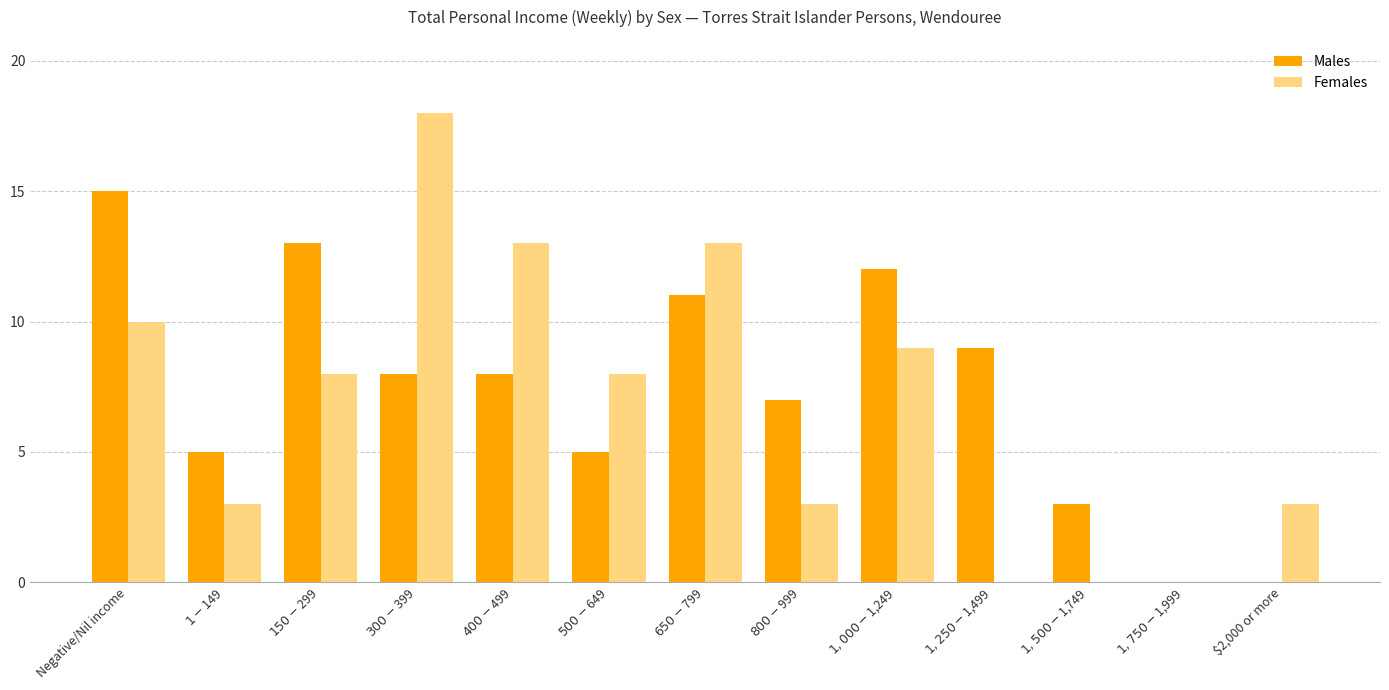

Reading left to right, what are all the values shown in this chart?

Males: Negative/Nil income=15	$1-$149=5	$150-$299=13	$300-$399=8	$400-$499=8	$500-$649=5	$650-$799=11	$800-$999=7	$1,000-$1,249=12	$1,250-$1,499=9	$1,500-$1,749=3	$1,750-$1,999=0	$2,000 or more=0
Females: Negative/Nil income=10	$1-$149=3	$150-$299=8	$300-$399=18	$400-$499=13	$500-$649=8	$650-$799=13	$800-$999=3	$1,000-$1,249=9	$1,250-$1,499=0	$1,500-$1,749=0	$1,750-$1,999=0	$2,000 or more=3